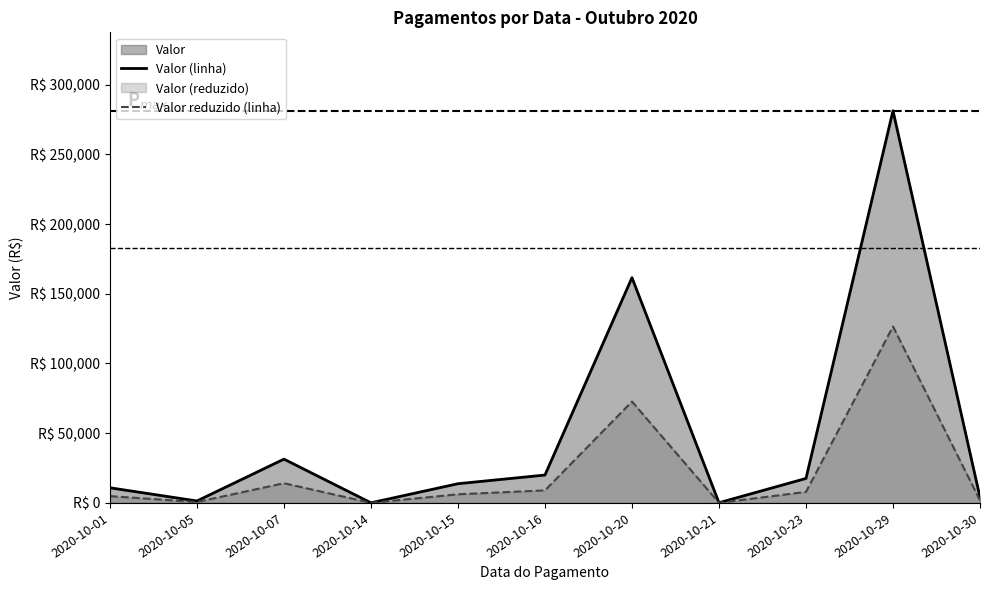

List the labels in order of Valor reduzido (linha) value, largest first.

2020-10-29, 2020-10-20, 2020-10-07, 2020-10-16, 2020-10-23, 2020-10-15, 2020-10-01, 2020-10-30, 2020-10-05, 2020-10-21, 2020-10-14